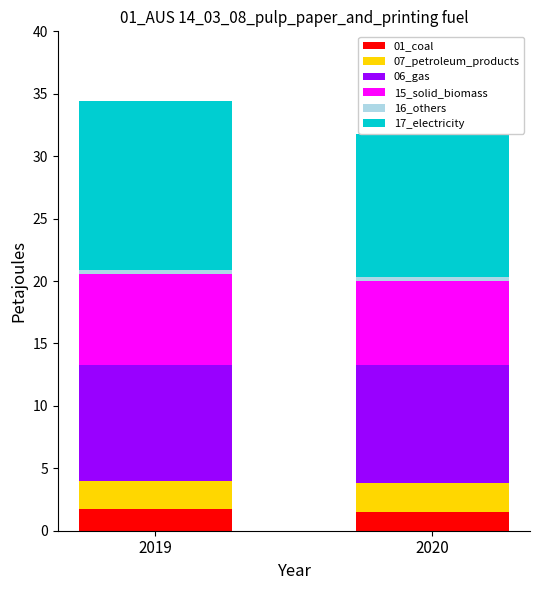

What is the lowest value of the 01_coal series?

1.5